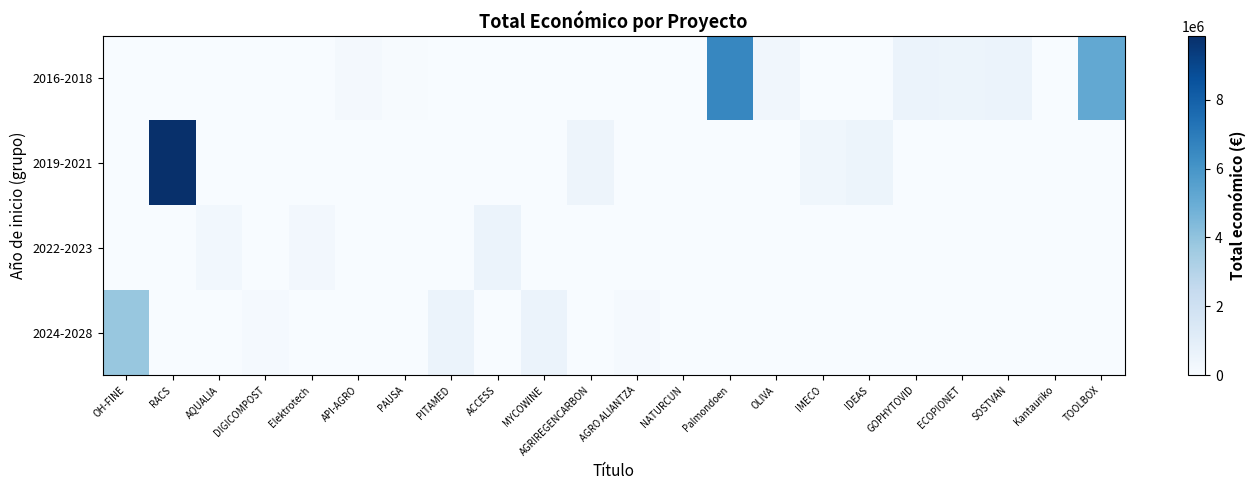

What is the total value across all series at AGRO ALIANTZA?

120000.0